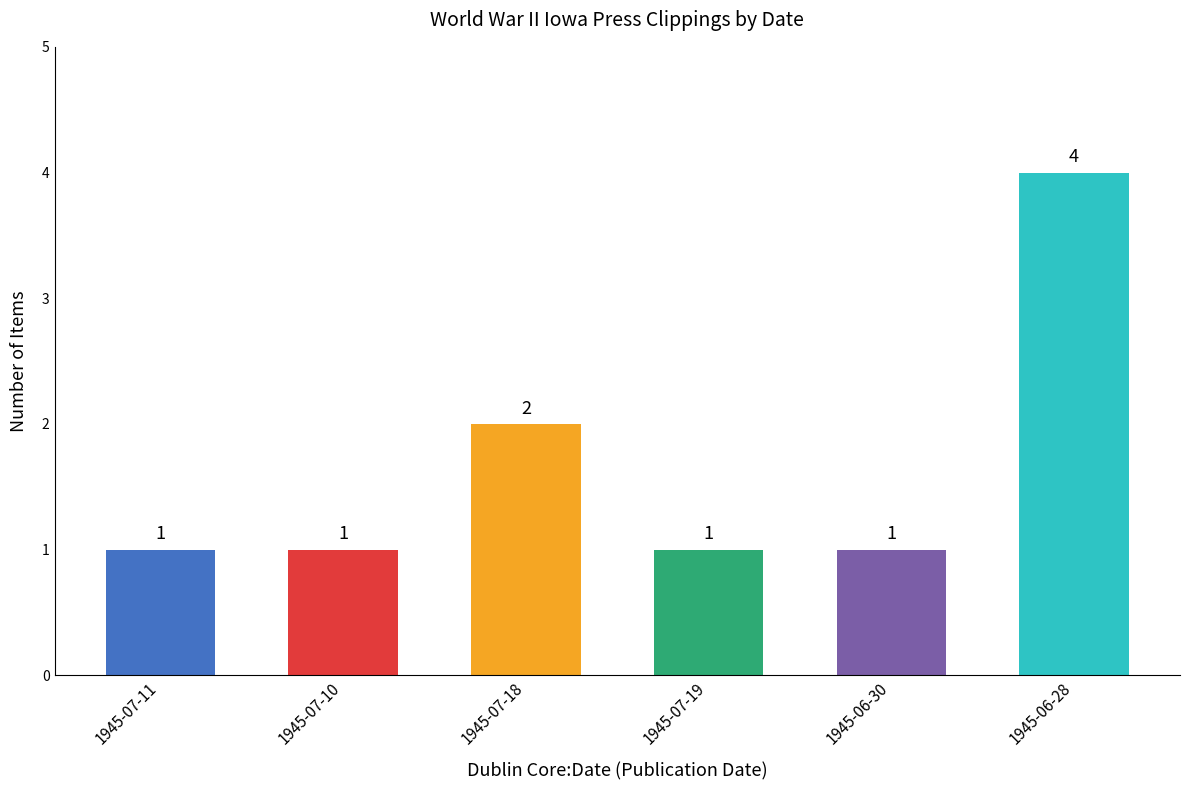

The chart shows a value of 4 at 1945-06-28. True or false?

True